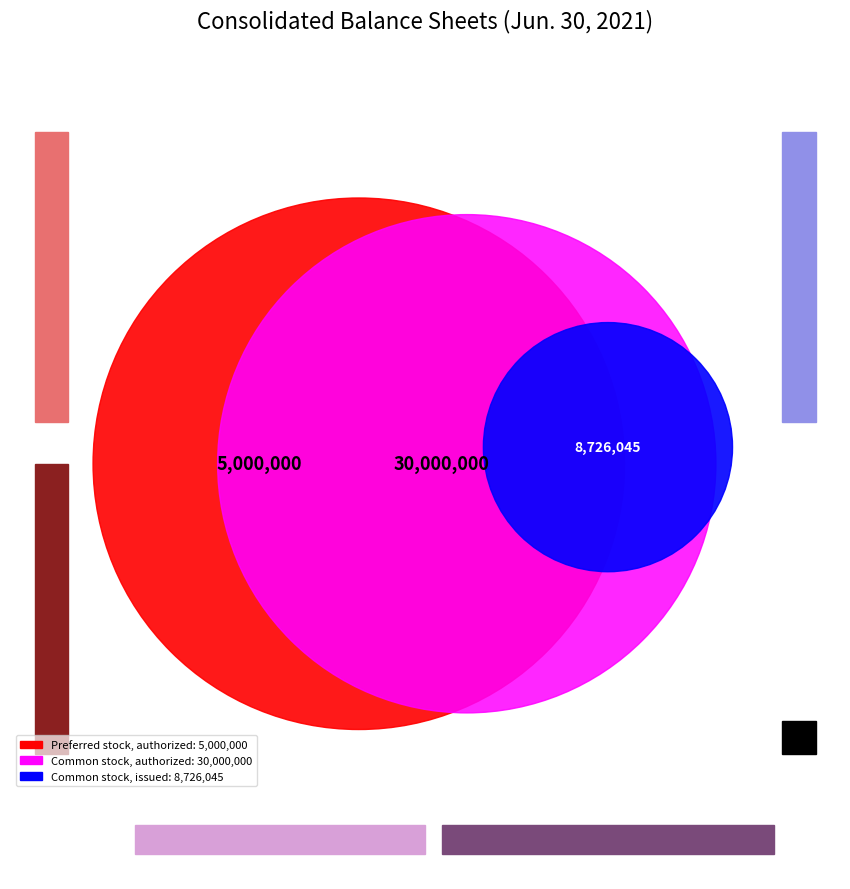

To the nearest percent, what is the combined percentage of Common stock, issued and Common stock, authorized?

89%